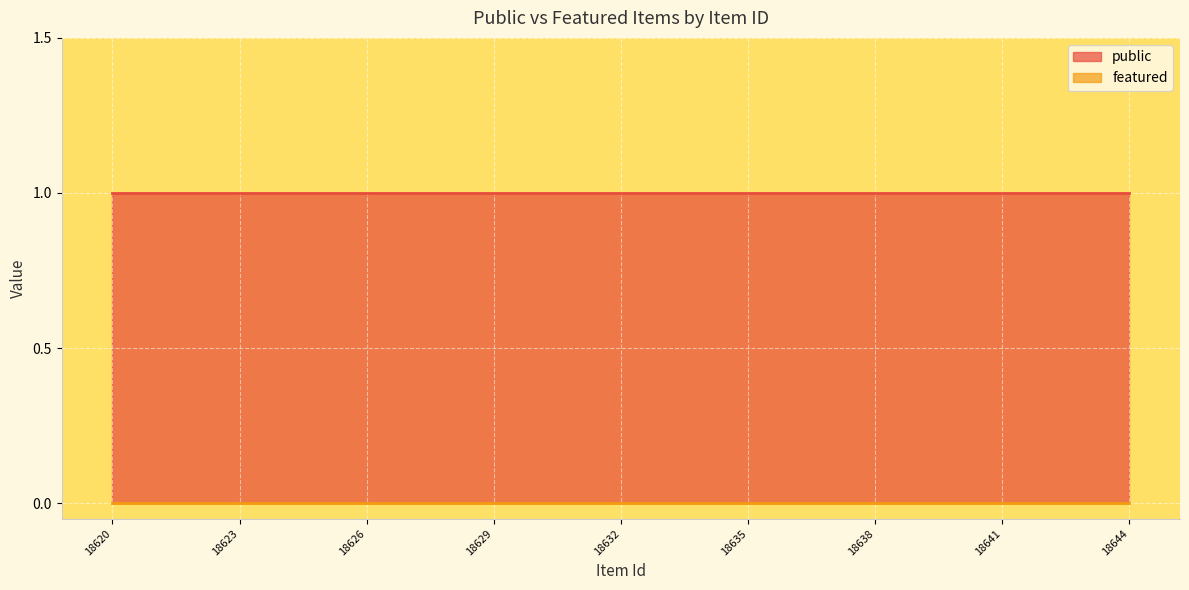

At which label is featured closest to 0?

18620